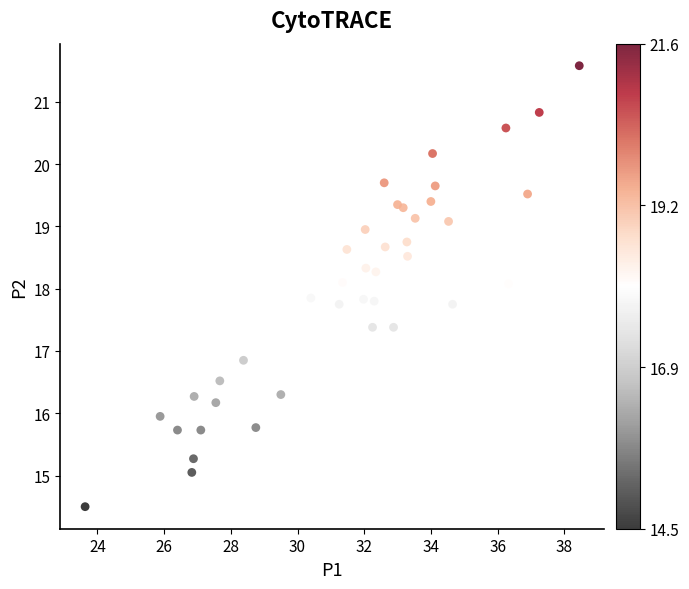

What is the range of Y values (max minus min)?

7.1